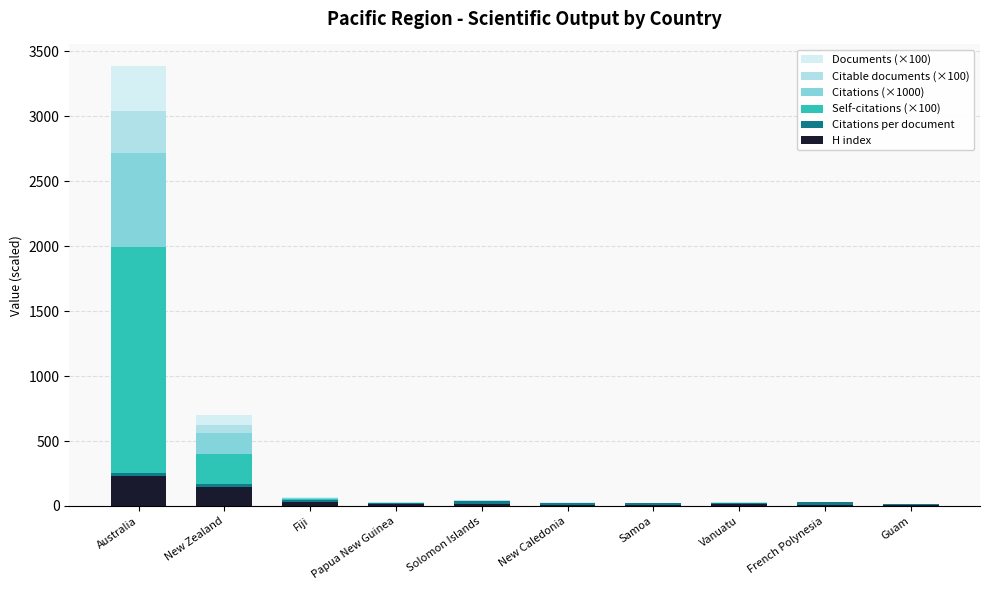

At which category is the sum across all series the highest?

Australia